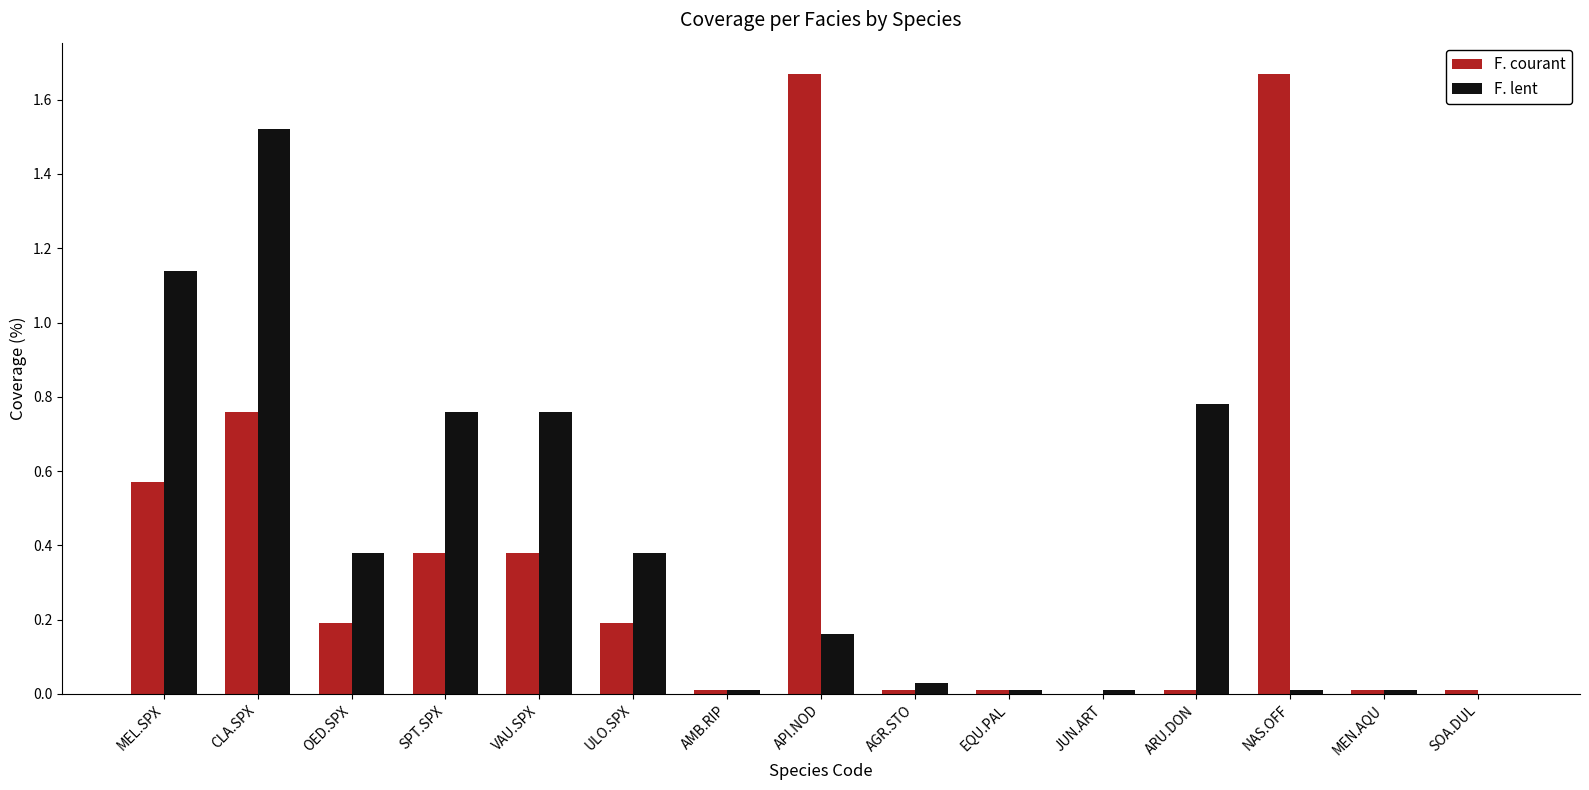

Are the bars horizontal?

No